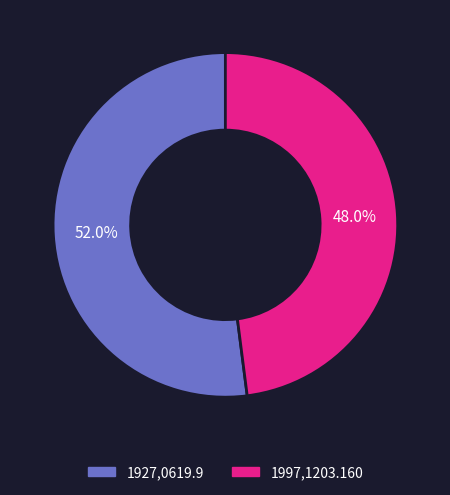

Approximately how many times larger is the value at 1997,1203.160 compared to 1927,0619.9?

0.9